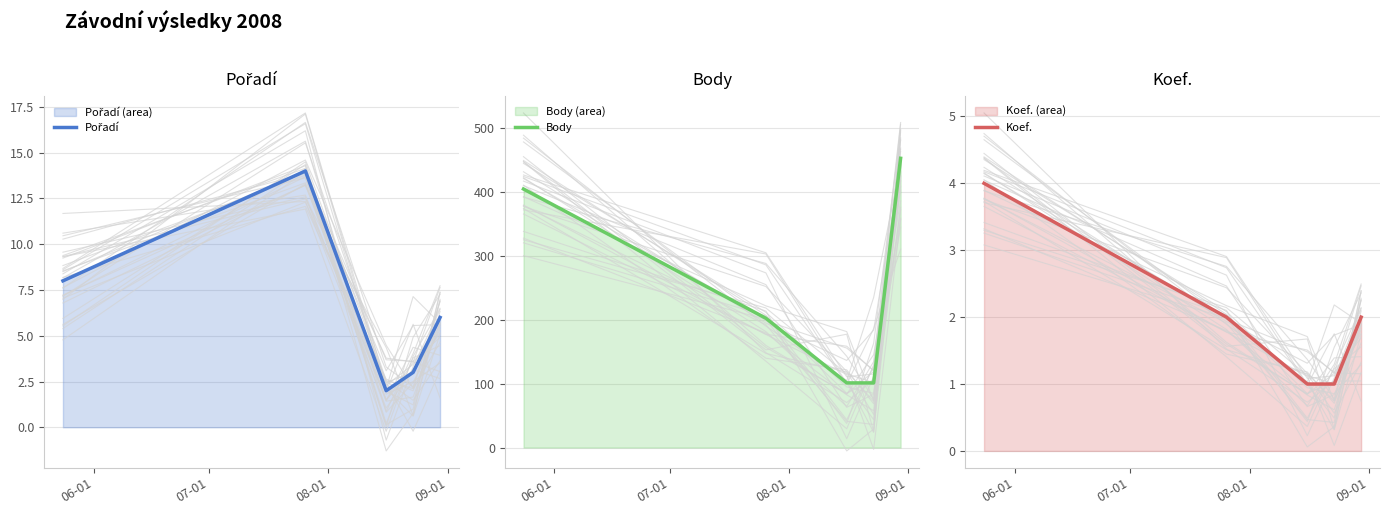

What are all the series names shown in the legend?

Pořadí, Body, Koef.